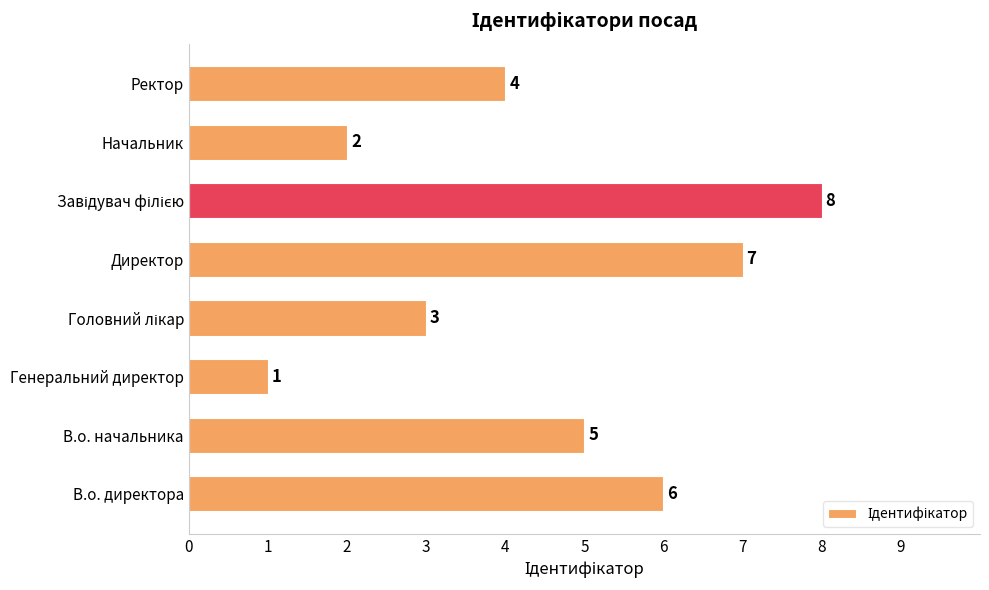

Which has a higher value, Директор or Ректор?

Директор